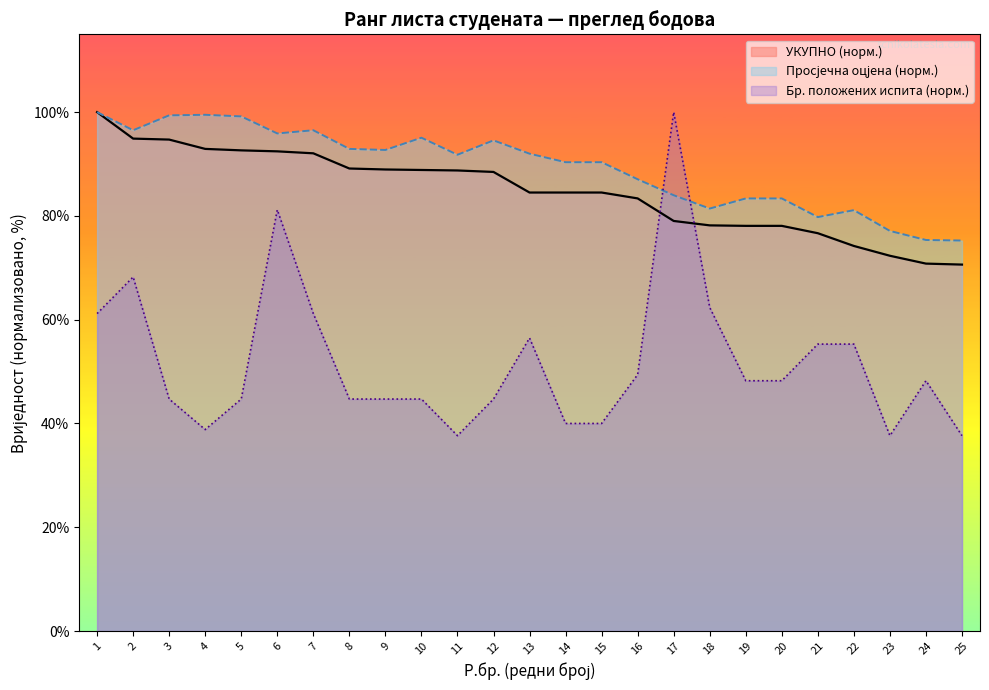

True or false: Просјечна оцјена has a value of 114.8 at 18.

False